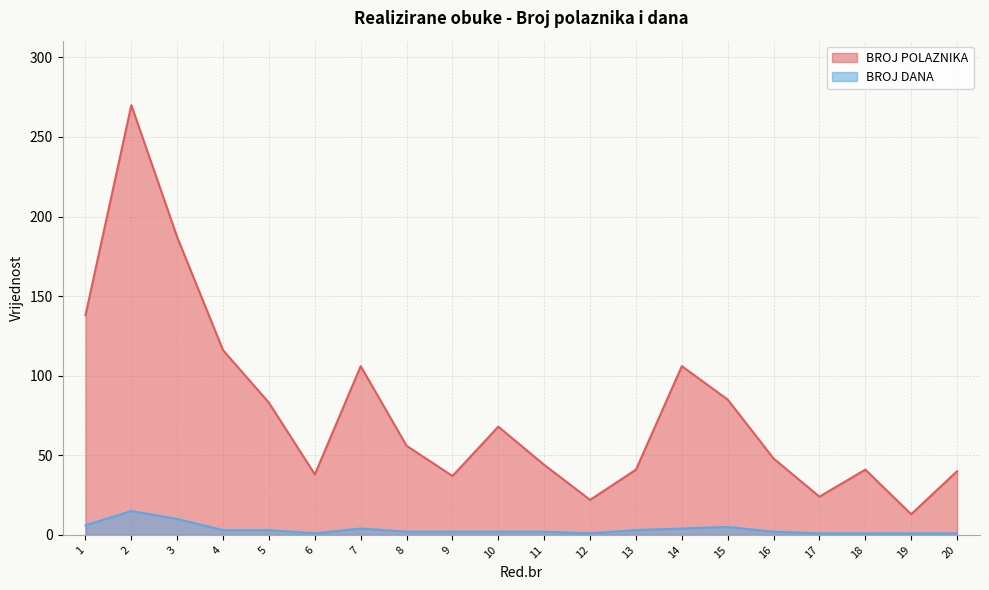

What are all the series names shown in the legend?

BROJ POLAZNIKA, BROJ DANA